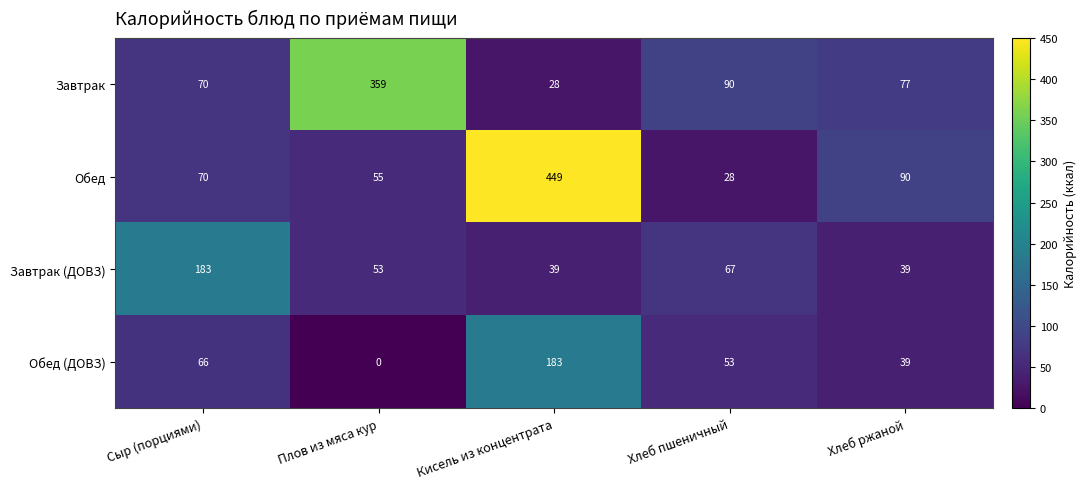

Is it true that Завтрак (ДОВЗ) equals 39 at Кисель из концентрата?

True